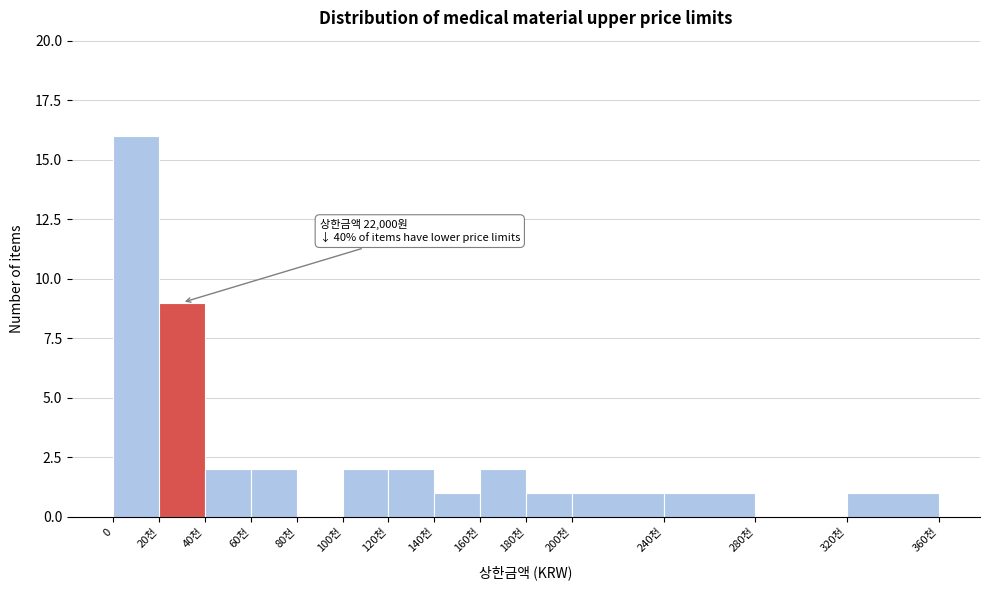

Reading right to left, transcribe all the data shown in this chart.

320천=1	280천=0	240천=1	200천=1	180천=1	160천=2	140천=1	120천=2	100천=2	80천=0	60천=2	40천=2	20천=9	0=16